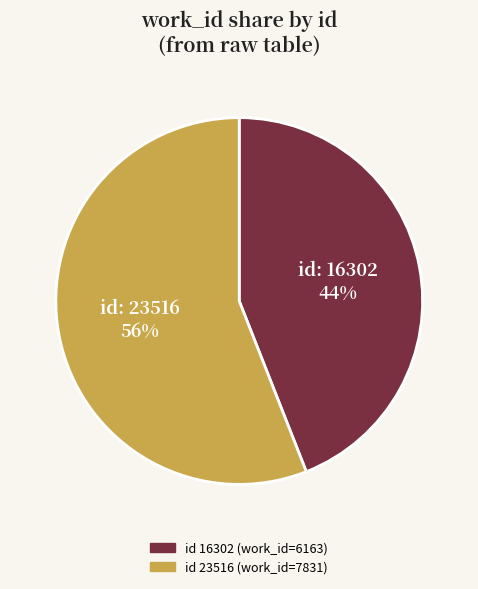

To the nearest percent, what is the difference between the largest and smallest slice percentages?

12%